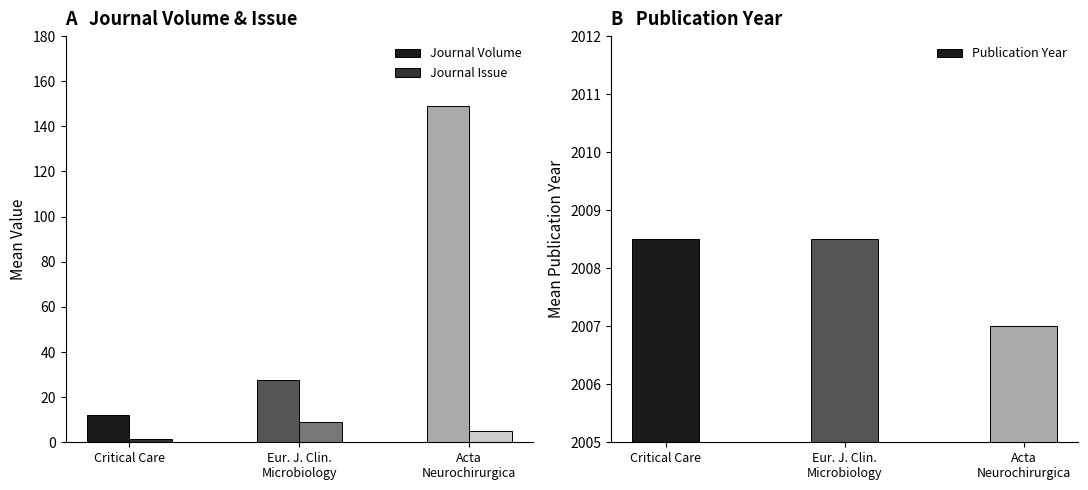

What is the total value across all series at Acta
Neurochirurgica?

2161.0